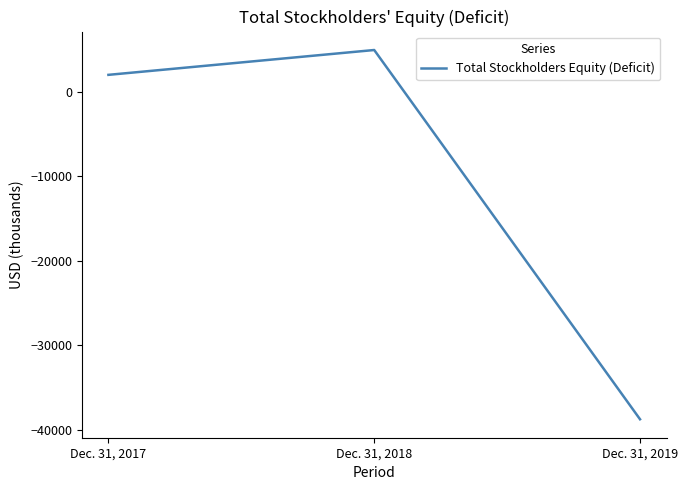

Which has a higher value, Dec. 31, 2017 or Dec. 31, 2018?

Dec. 31, 2018